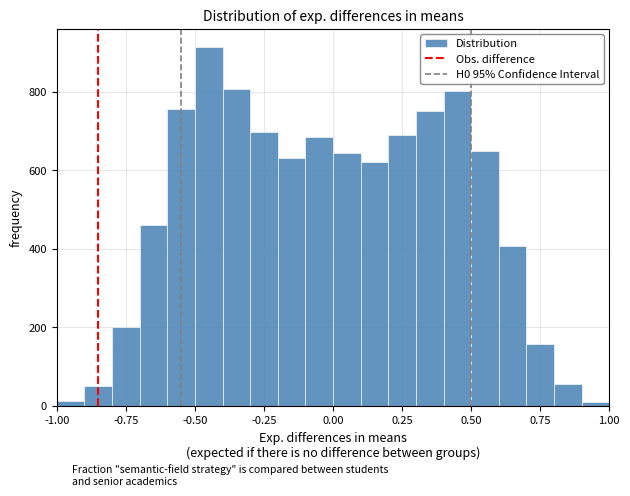

Read against the x-axis, roughly where is the centre of the tallest bar?

-0.45